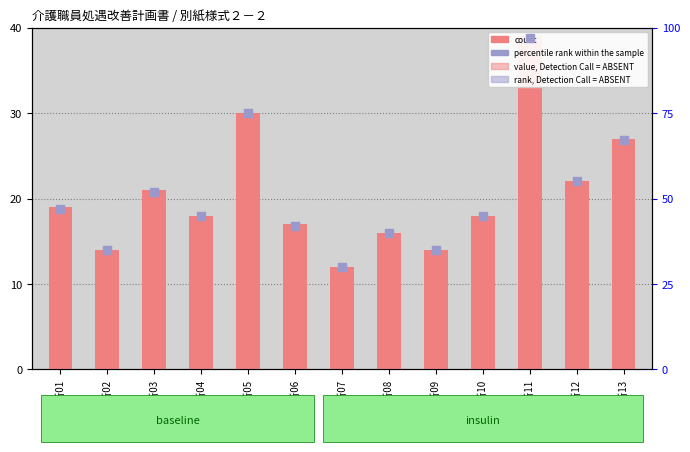

Which series has the largest total across all categories?

percentile rank within the sample